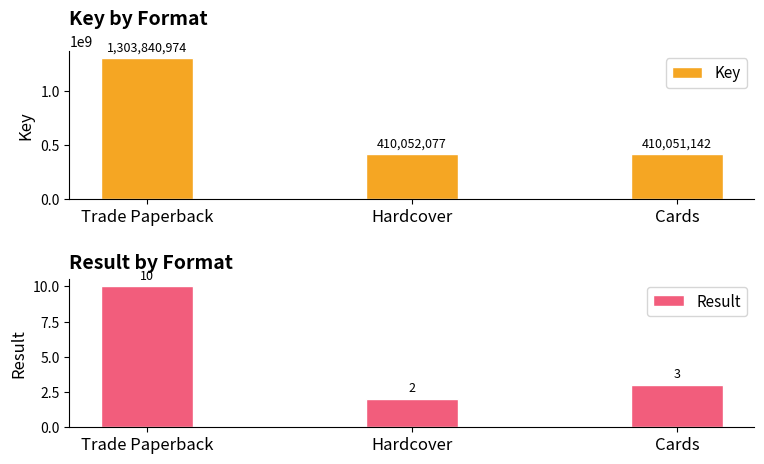

What is the lowest value of the Result series?

2